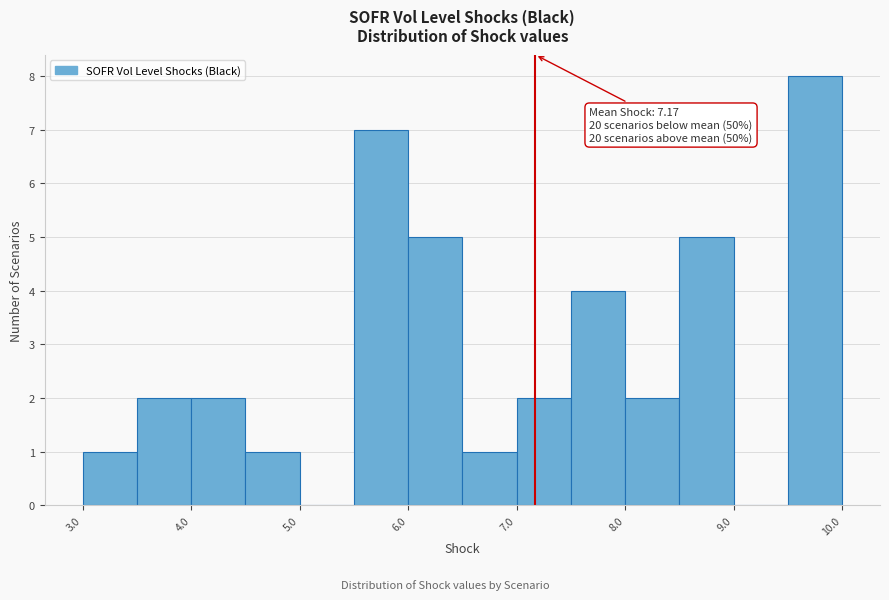

Over which range of the x-axis is the bar tallest?

9.5 to 10.0